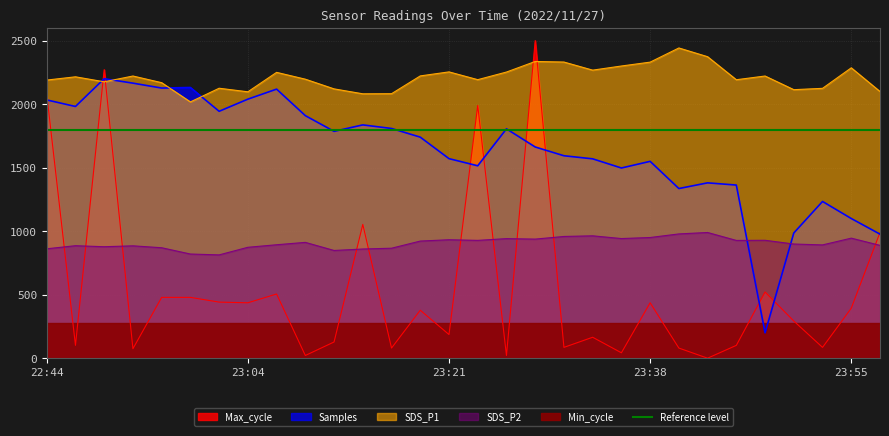

True or false: SDS_P1 and SDS_P2 intersect in this chart.

False